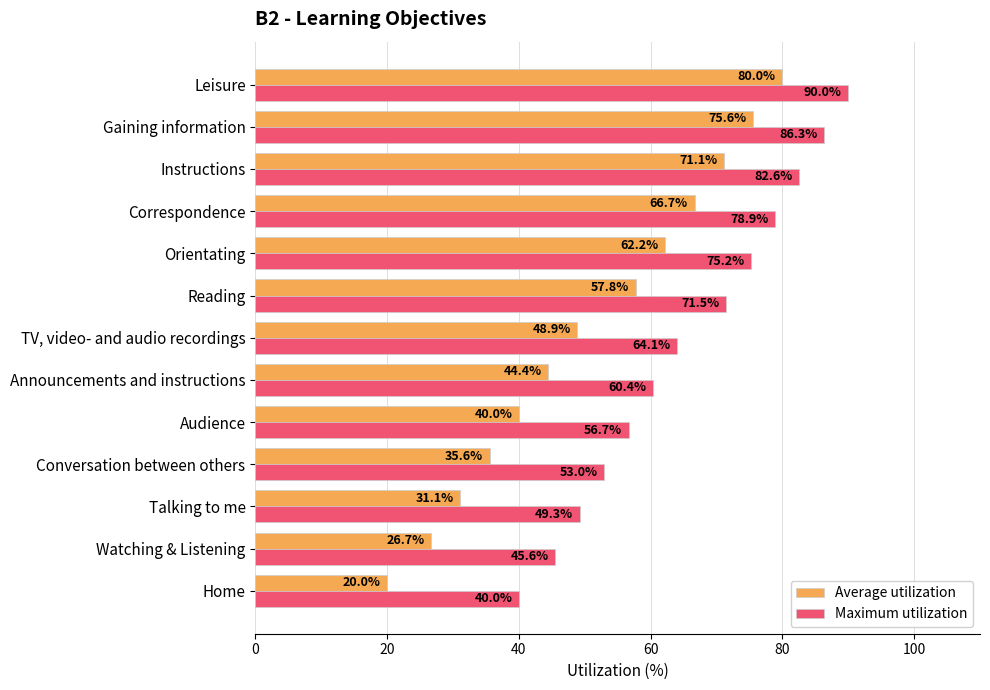

Which category has the highest value across all series?

Leisure